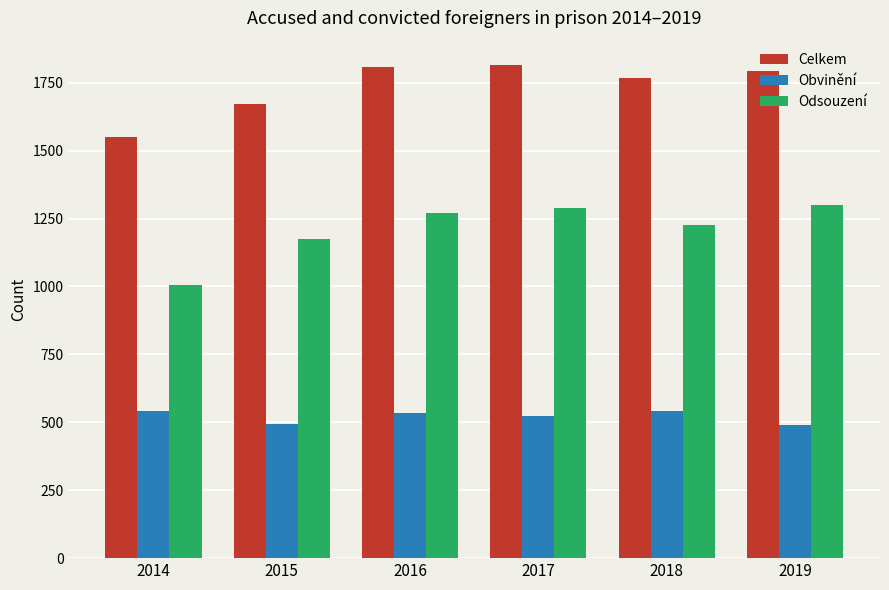

What is the difference between the maximum and minimum values in the Celkem series?

265